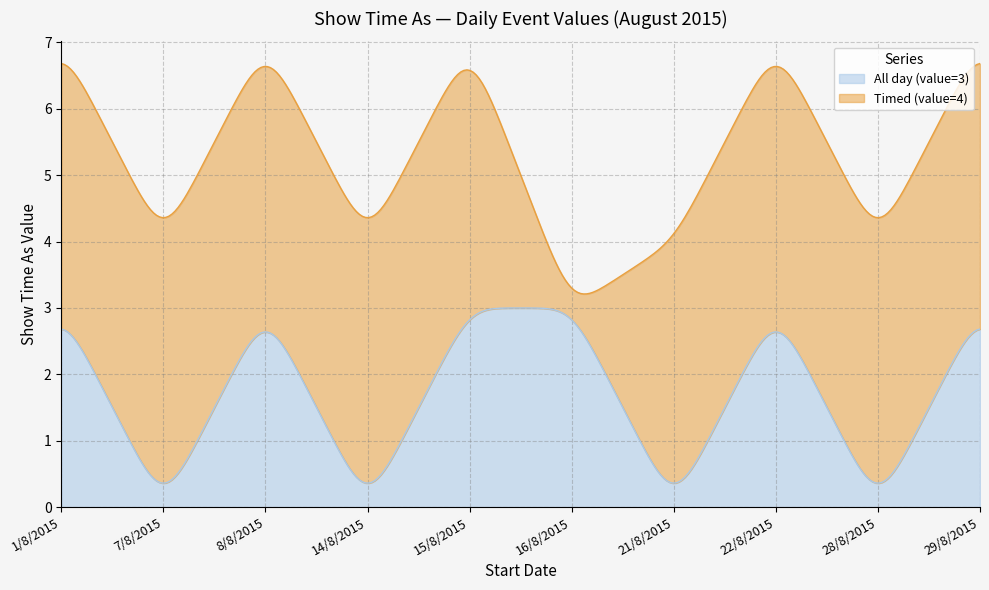

Where is the first local minimum for All day (value=3)?

7/8/2015